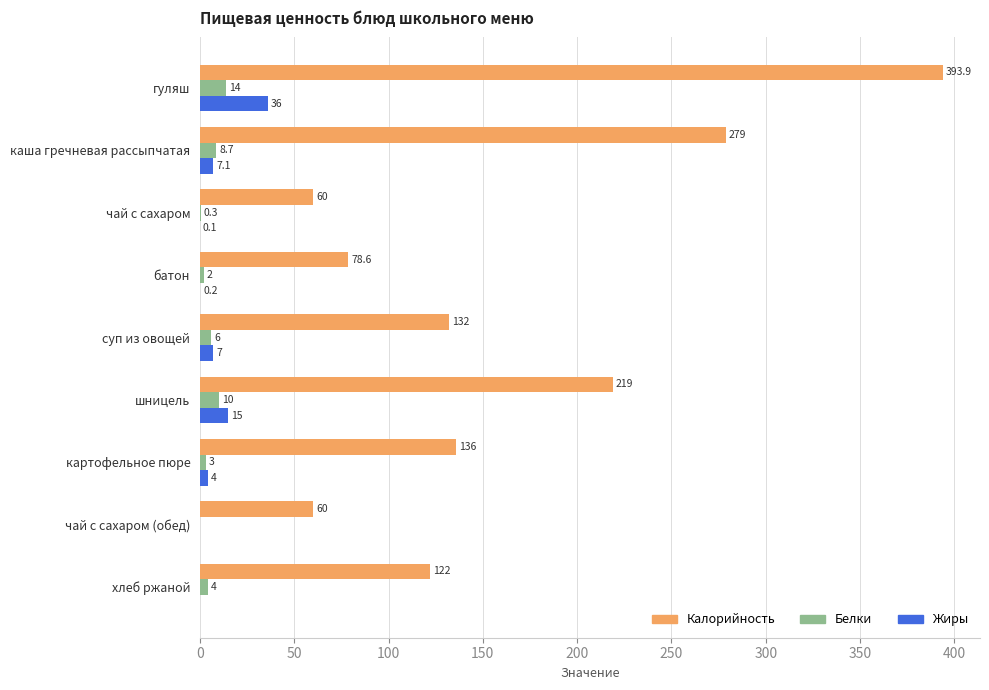

At which category is the sum across all series the highest?

гуляш